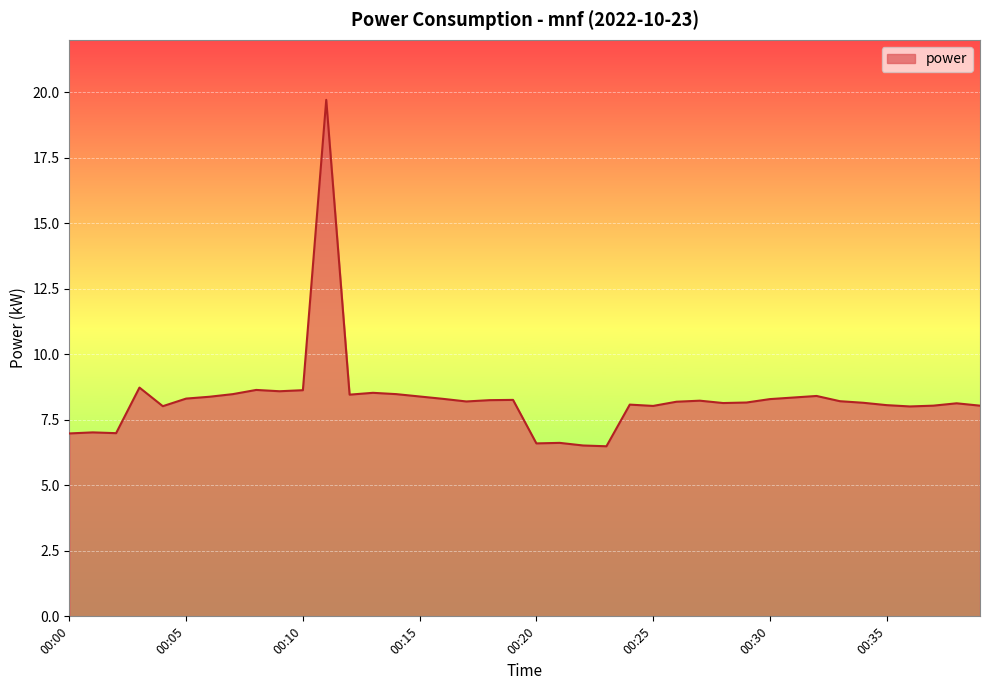

What is the difference between the maximum and minimum values?

13.2